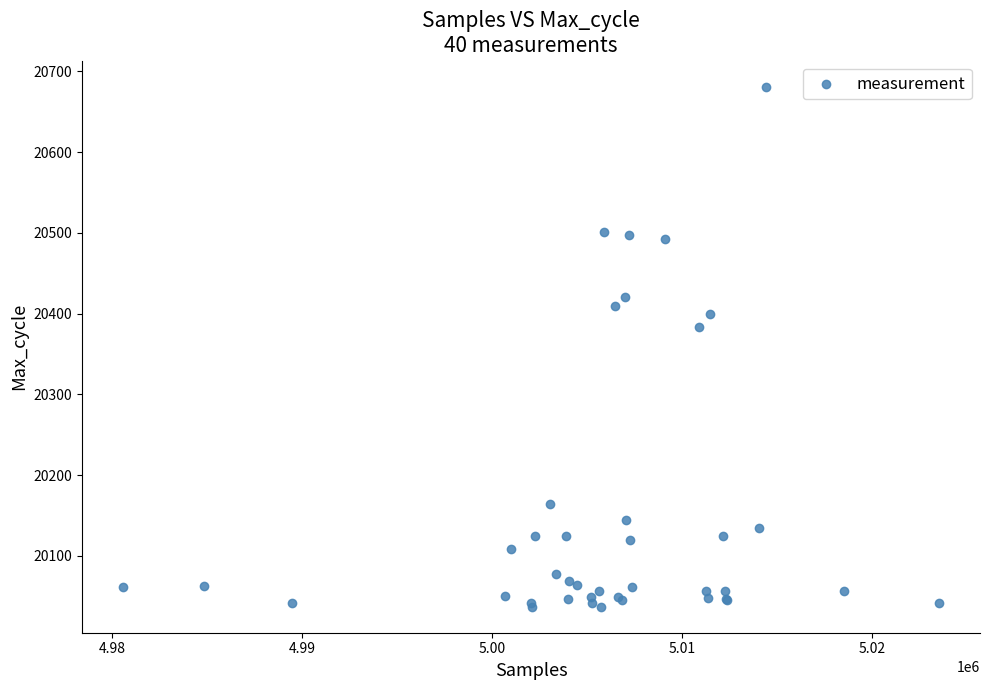

What Y value in the scatter plot is closest to 20359?

20383